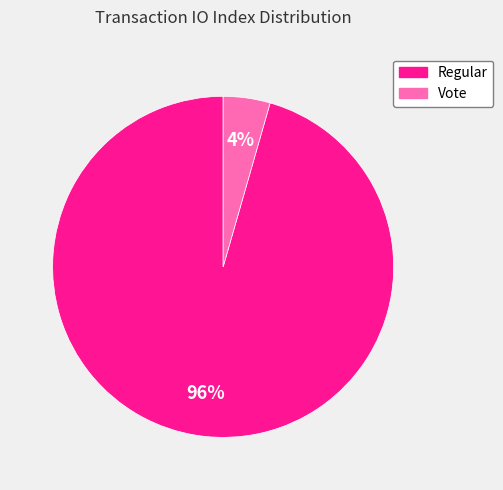

Rank the categories by value from highest to lowest.

Regular, Vote